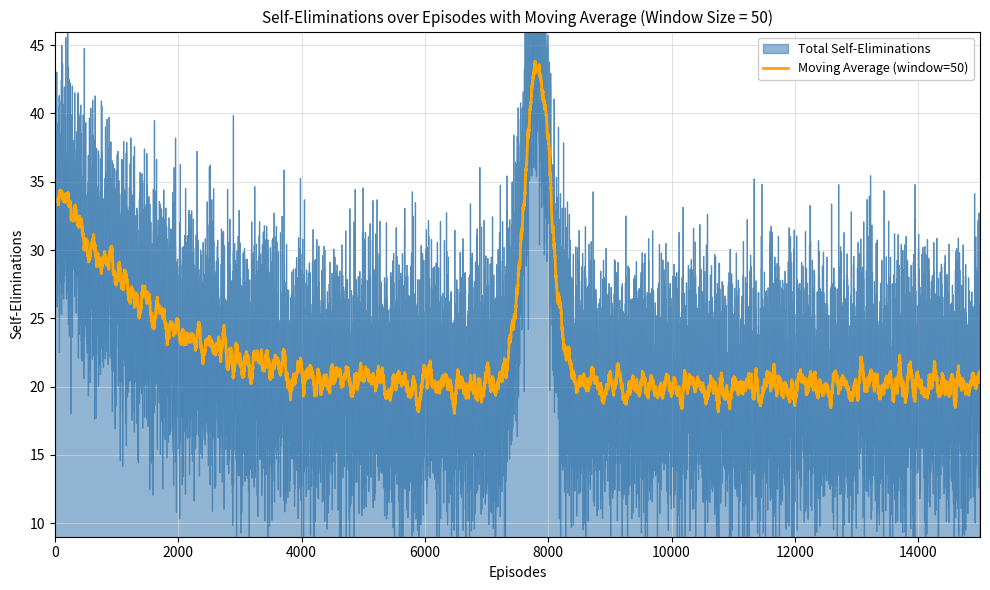

Between 2 and 10, which series saw the biggest shift?

Total Self-Eliminations